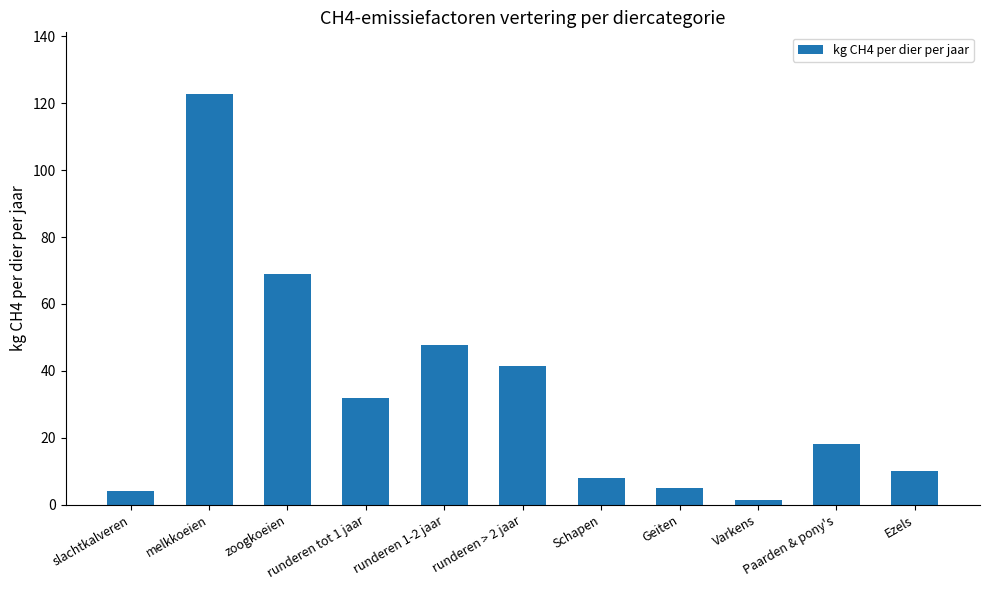

What is the minimum value shown in the chart?

1.5